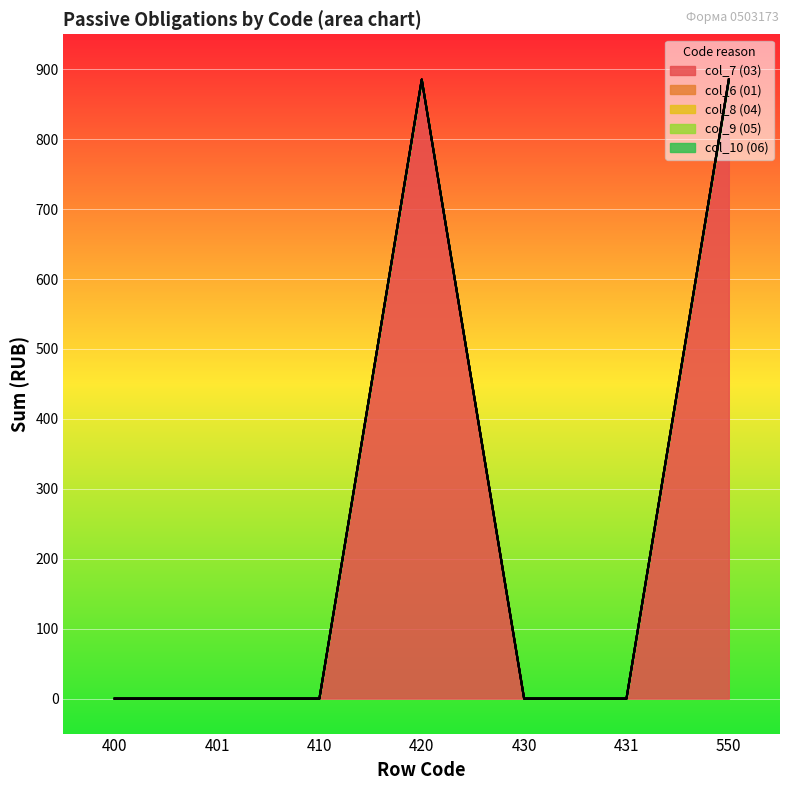

True or false: col_8 (04) and col_10 (06) cross at least once.

False